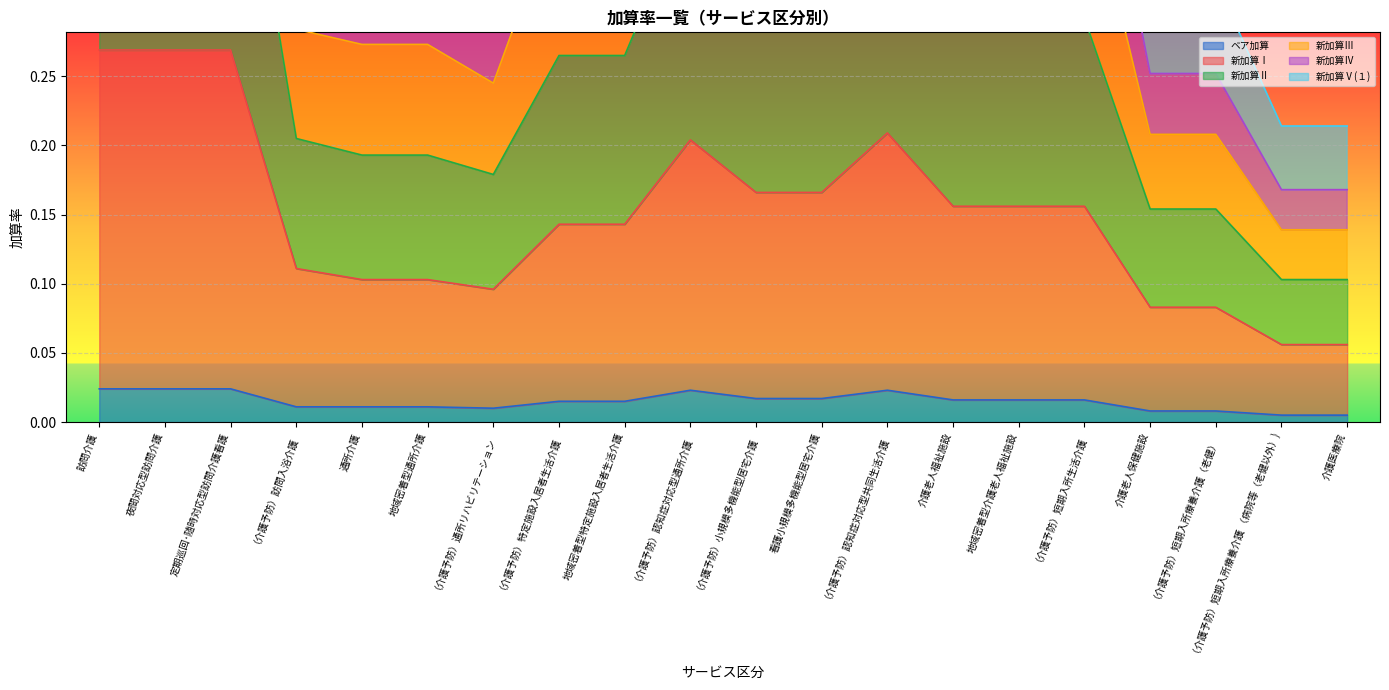

At which category does the chart reach its peak across all series?

訪問介護